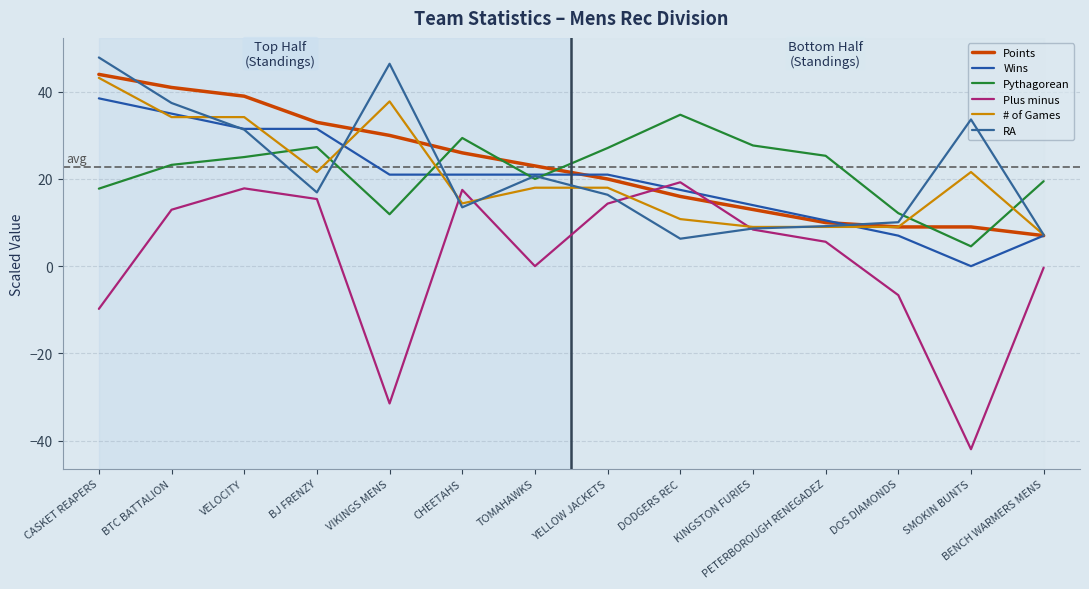

What is the sum of all Points values?

320.0